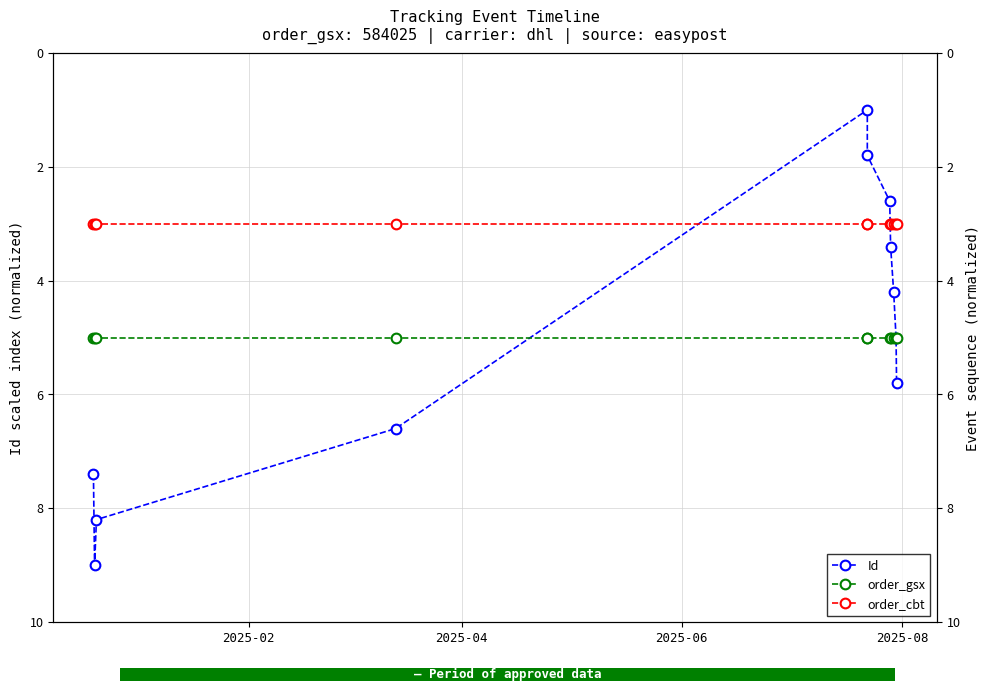

The order_cbt series shows 4.8 at 5. True or false?

False